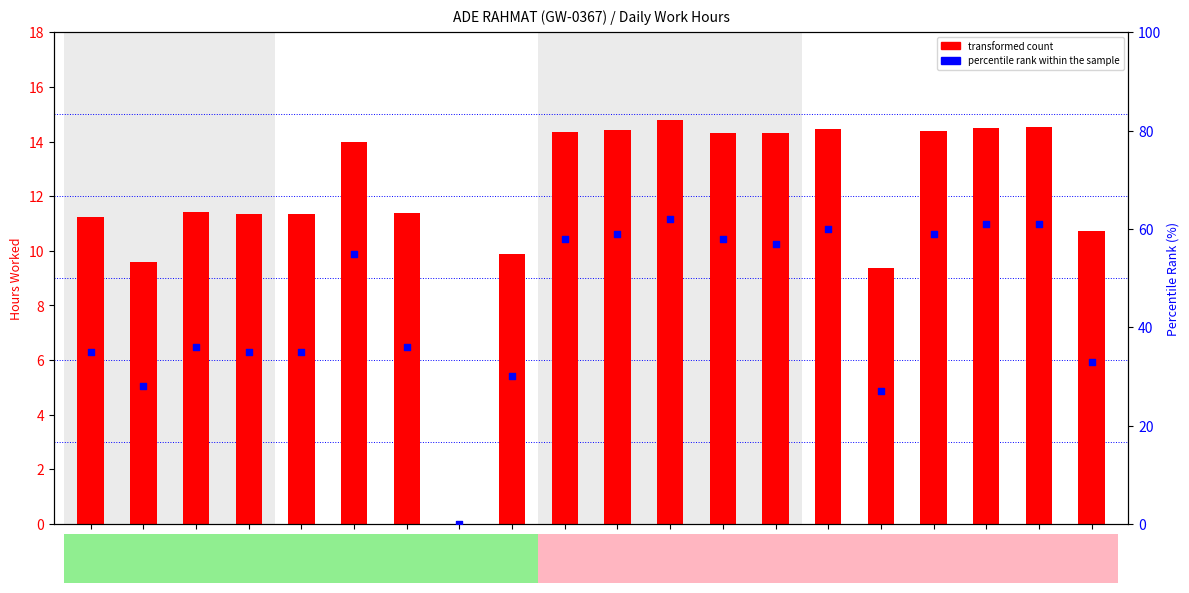

Is the value of transformed count at 19/Wed greater than the value of percentile rank within the sample at 30/Thu?

No